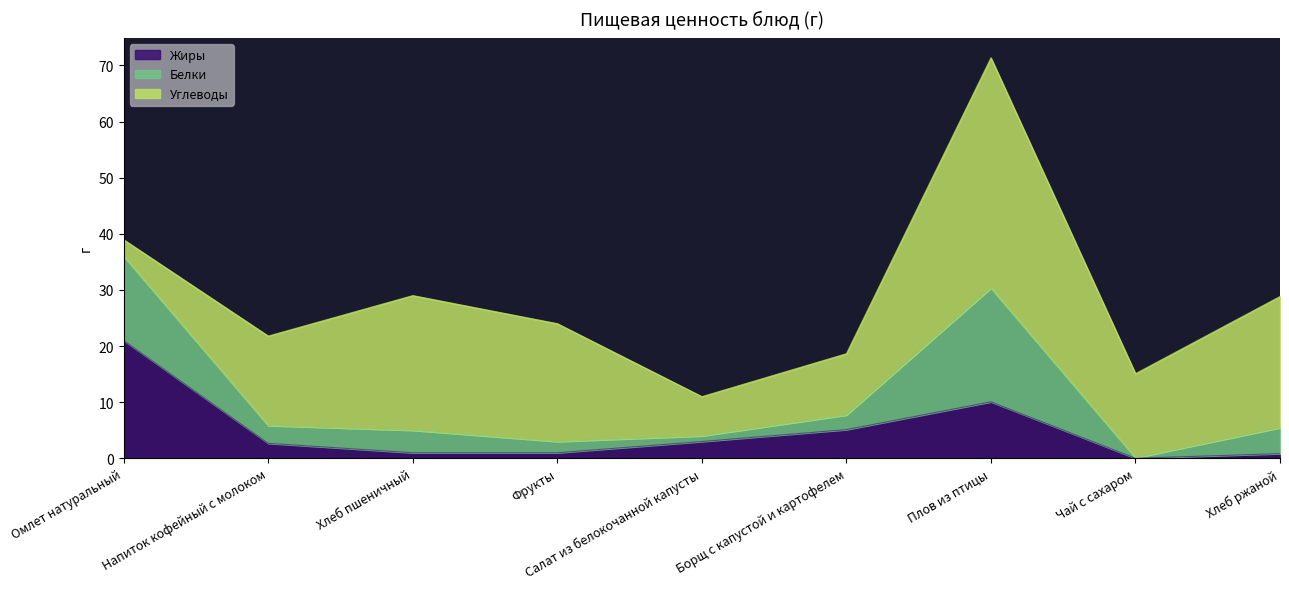

Reading right to left, transcribe all the data shown in this chart.

Жиры: 0.8	0.0	10.1	5.1	3.0	1.0	1.0	2.7	21.0
Белки: 4.6	0.1	20.3	2.6	1.0	2.0	4.0	3.2	15.0
Углеводы: 23.4	15.0	41.0	10.9	7.0	21.0	24.0	15.9	2.9